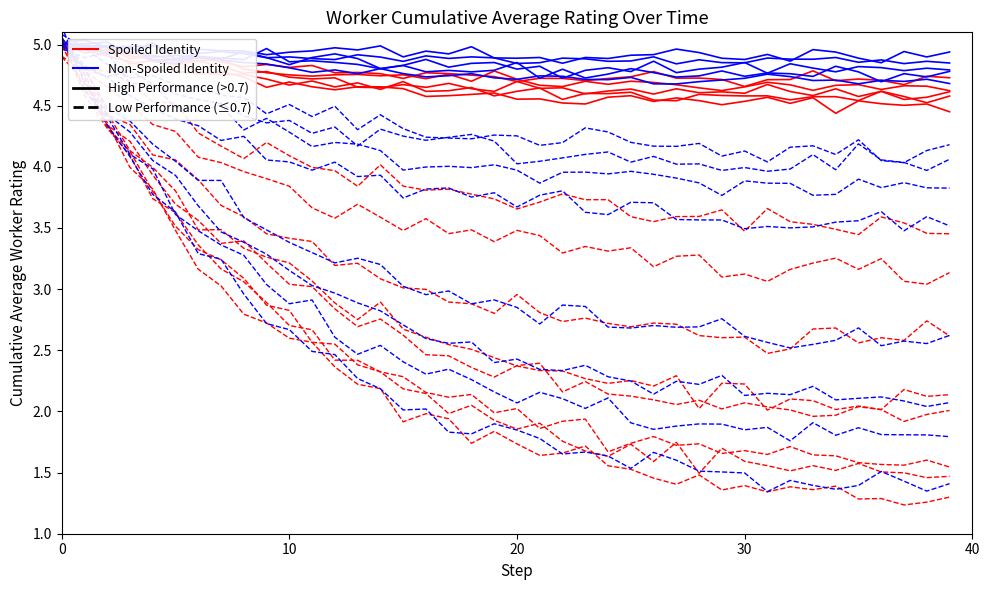

Rank the series at 20 from highest to lowest value.

Non-Spoiled Identity, Spoiled Identity